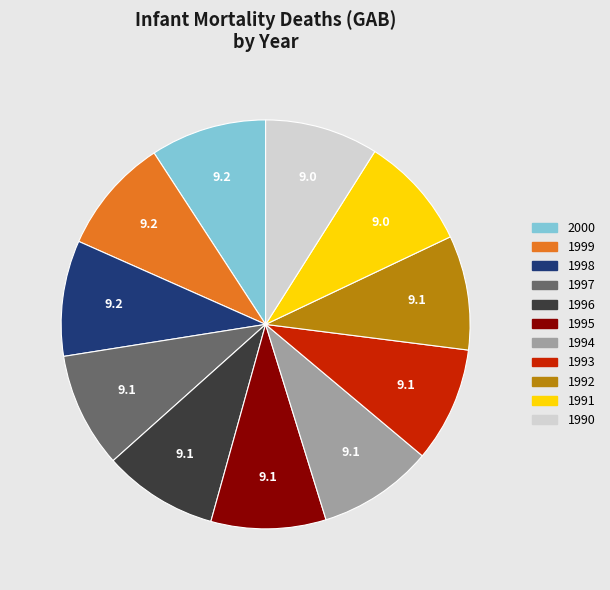

Does 1991 account for over 50% of the chart?

No